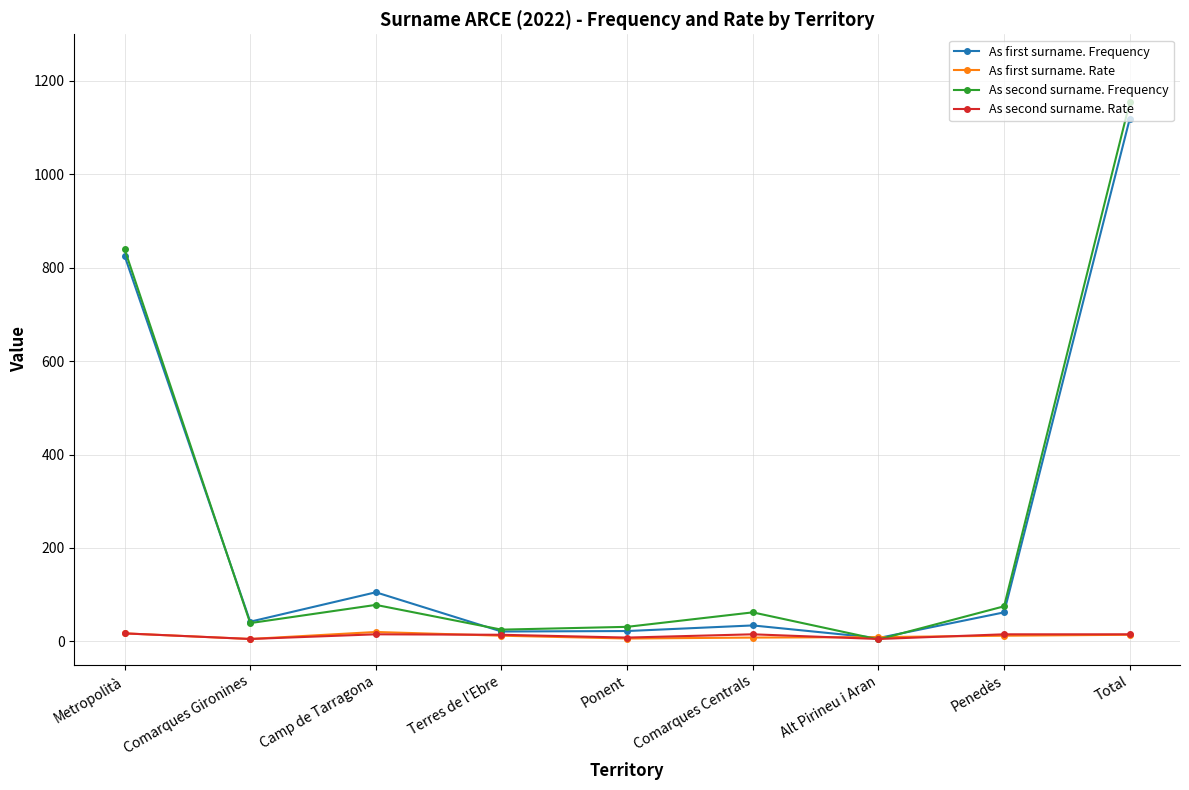

What is the highest value of the As second surname. Frequency series?

1154